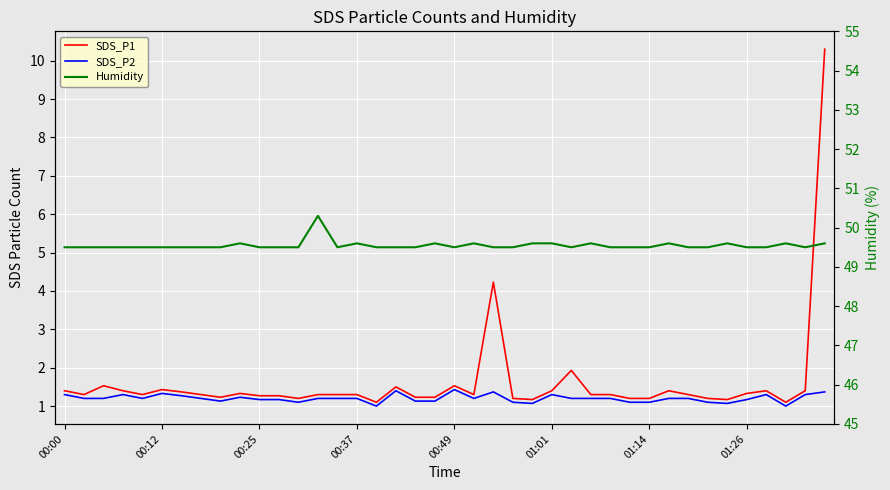

What are all the series names shown in the legend?

SDS_P1, SDS_P2, Humidity